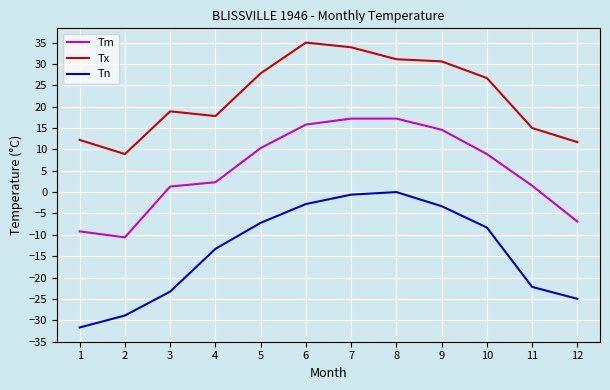

How many distinct data groups are displayed?

3